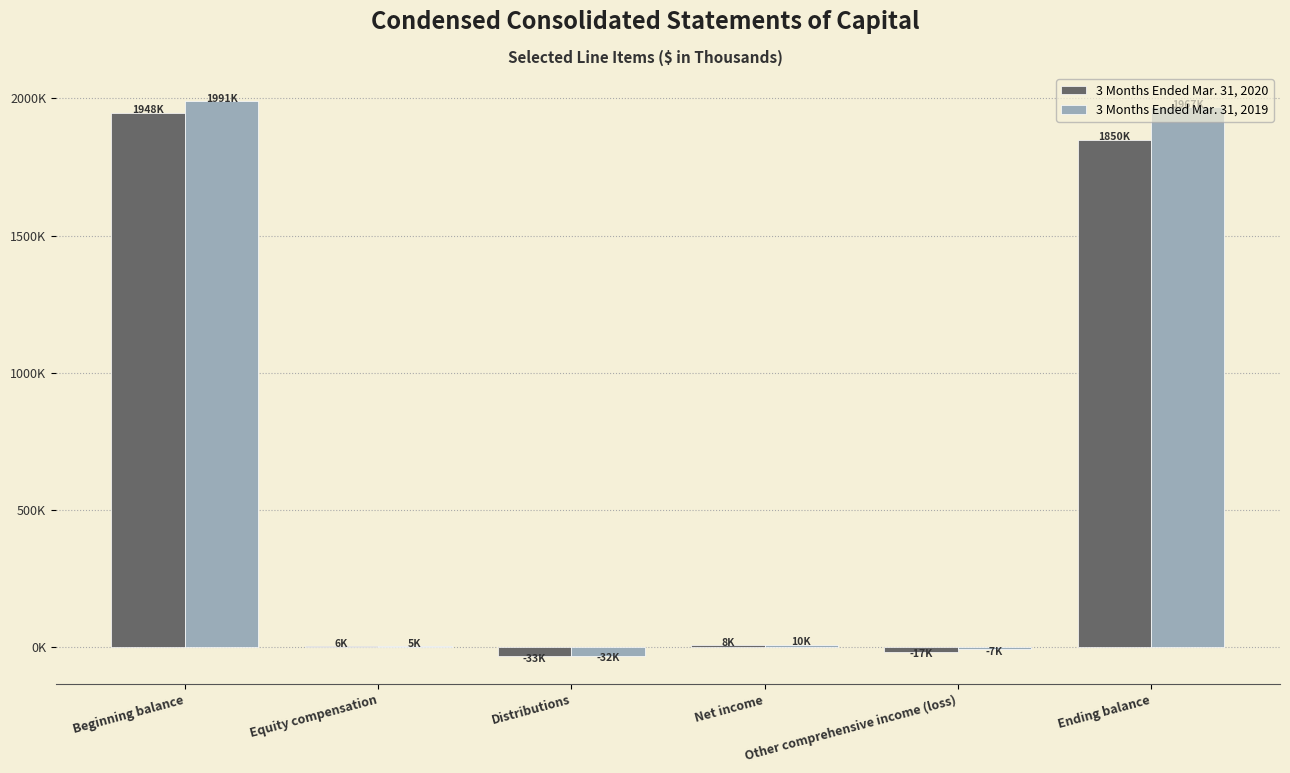

Reading left to right, transcribe all the data shown in this chart.

3 Months Ended Mar. 31, 2020: Beginning balance=1947913	Equity compensation=5891	Distributions=-32651	Net income=8288	Other comprehensive income (loss)=-16899	Ending balance=1849876
3 Months Ended Mar. 31, 2019: Beginning balance=1991109	Equity compensation=5419	Distributions=-31942	Net income=9856	Other comprehensive income (loss)=-7241	Ending balance=1967201